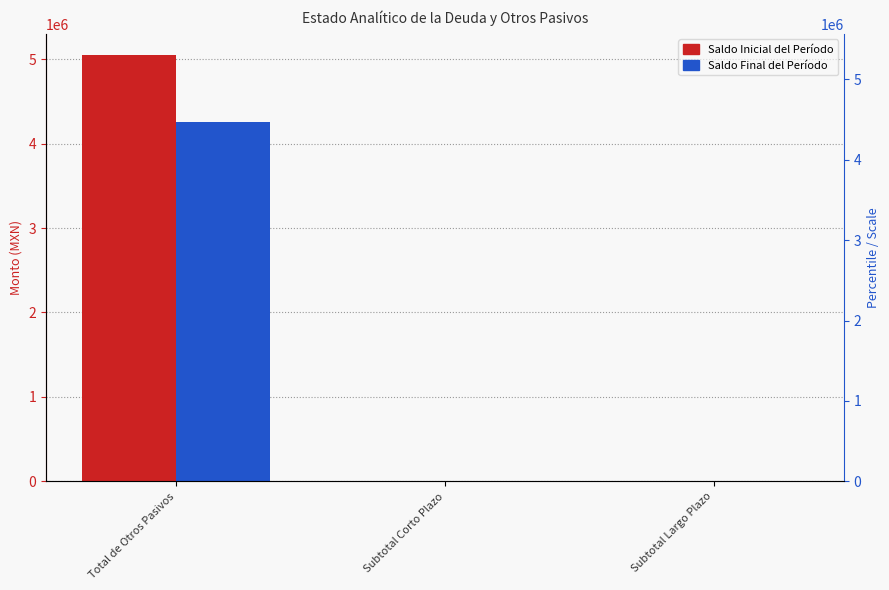

The value of Saldo Inicial del Período at Subtotal Corto Plazo is 2096306.2. True or false?

False